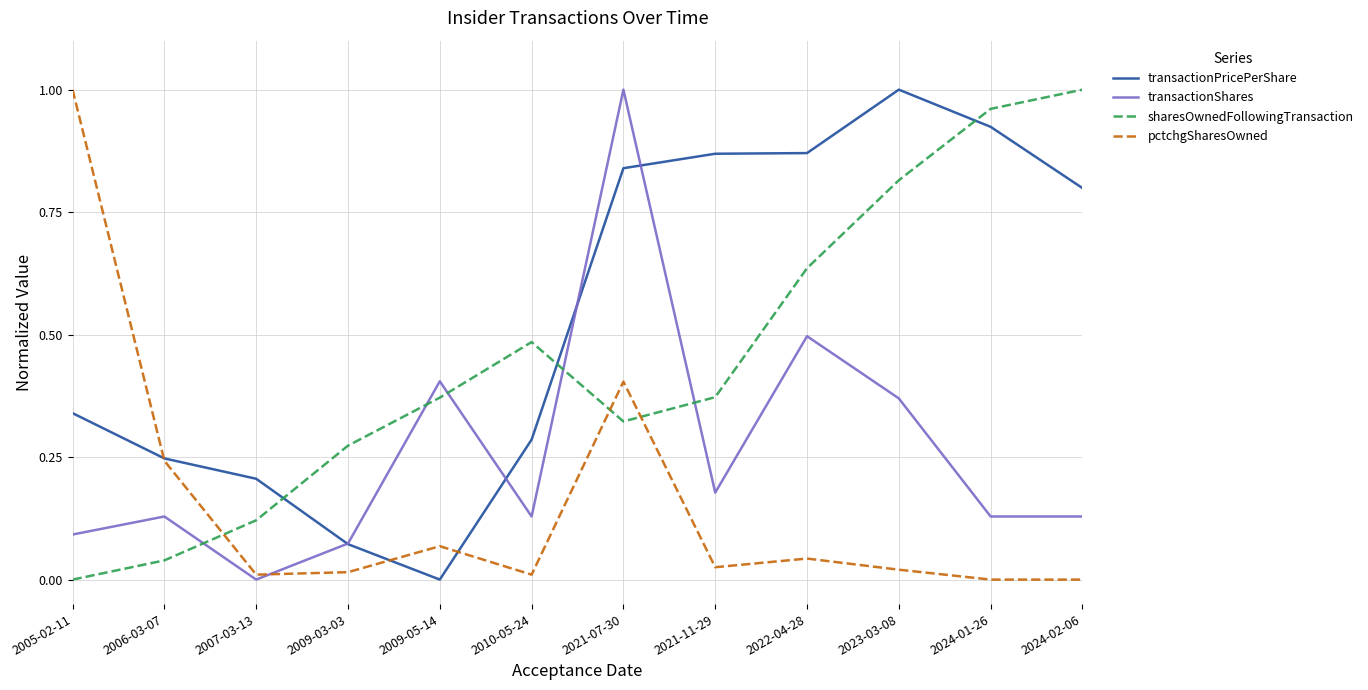

True or false: transactionShares has a value of 0.1 at 2009-03-03.

True